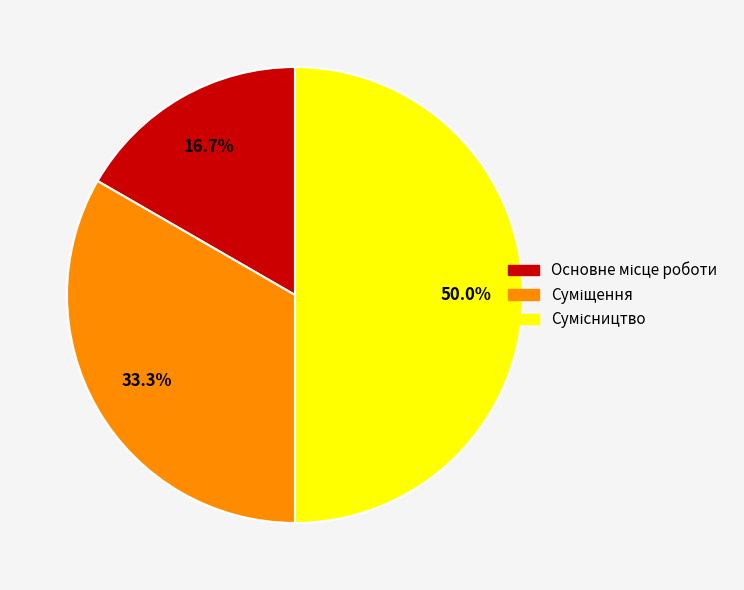

To the nearest percent, what is the difference between the largest and smallest slice percentages?

33%